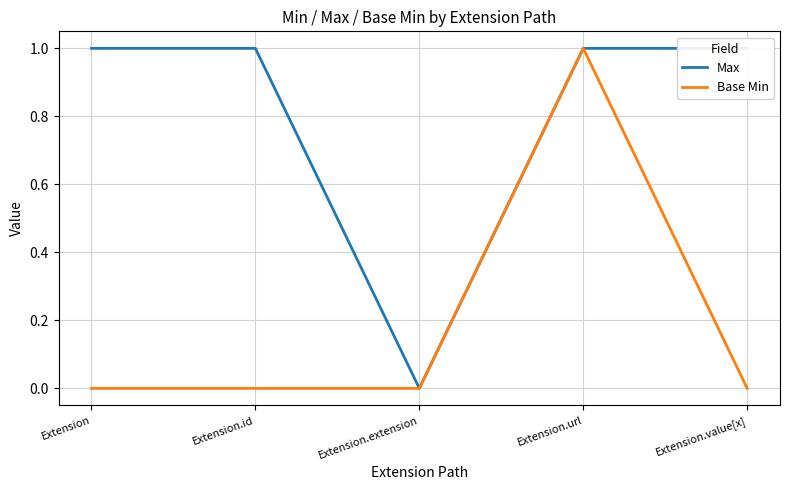

Does the chart display data point markers on the line(s)?

No